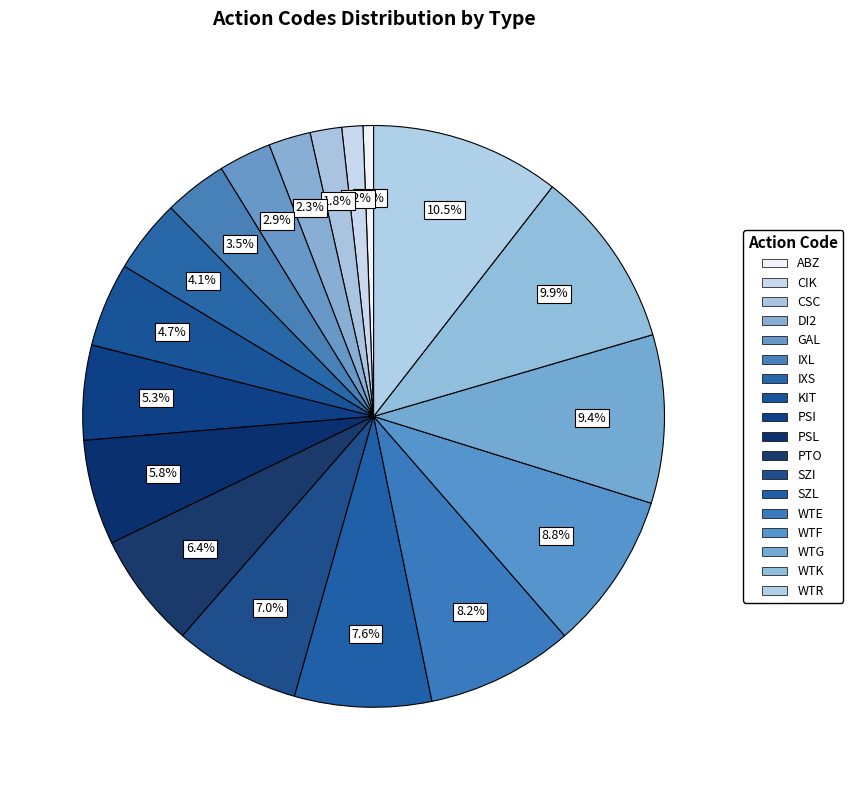

True or false: SZL accounts for 1% of the total.

False